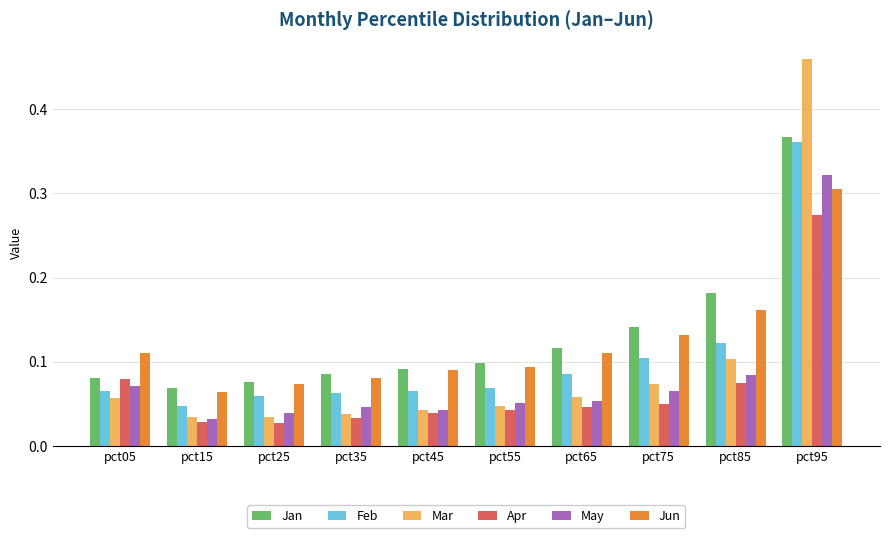

What are all the series names shown in the legend?

Jan, Feb, Mar, Apr, May, Jun